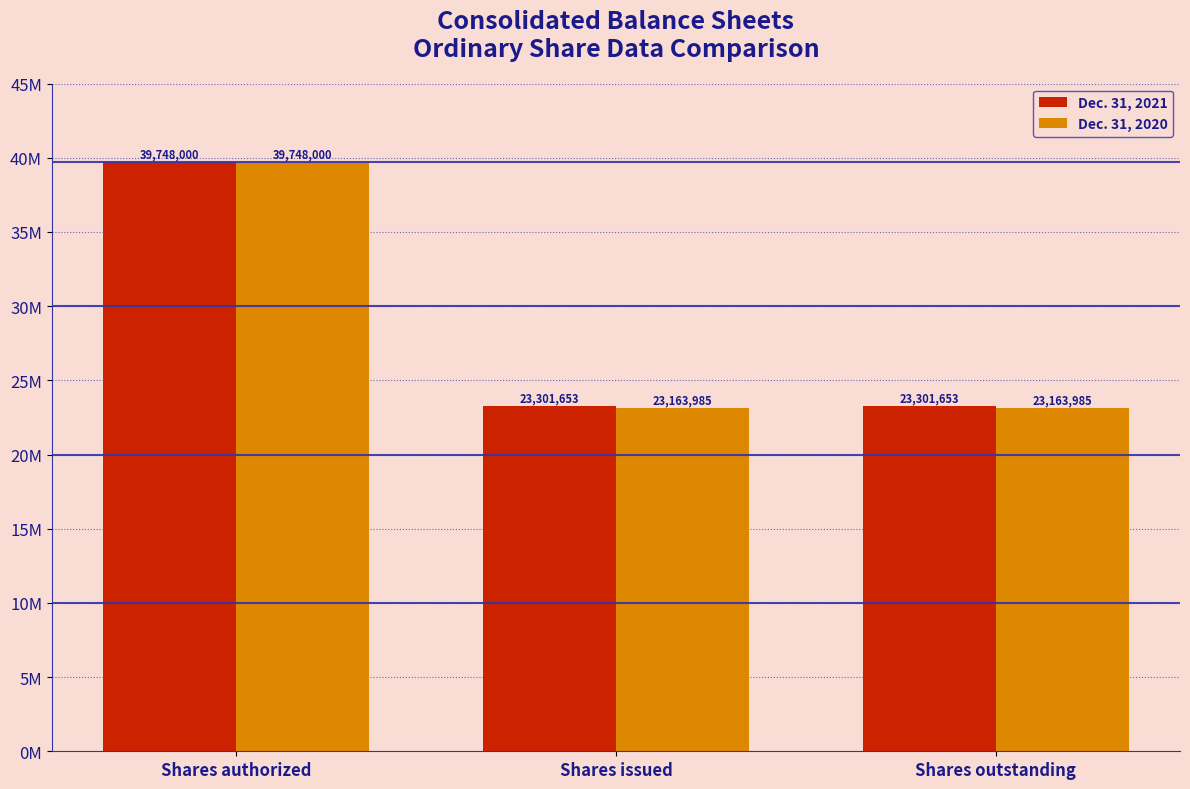

Which series changed the most between Shares issued and Shares outstanding?

Dec. 31, 2021